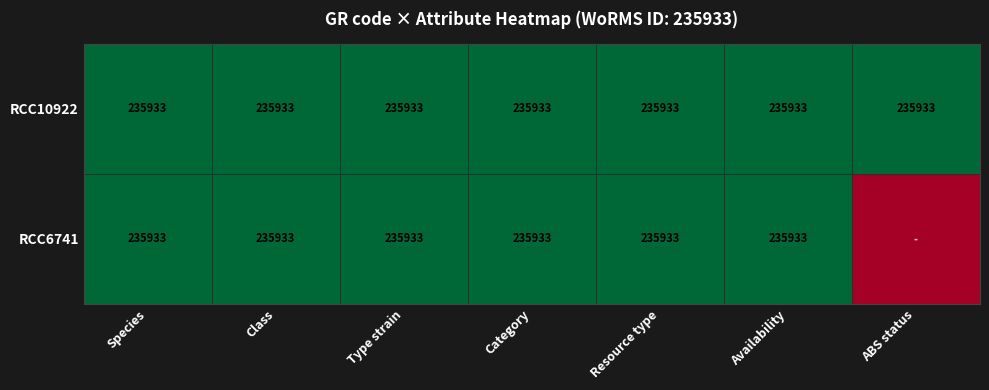

What is the average value of the RCC10922 series?

235933